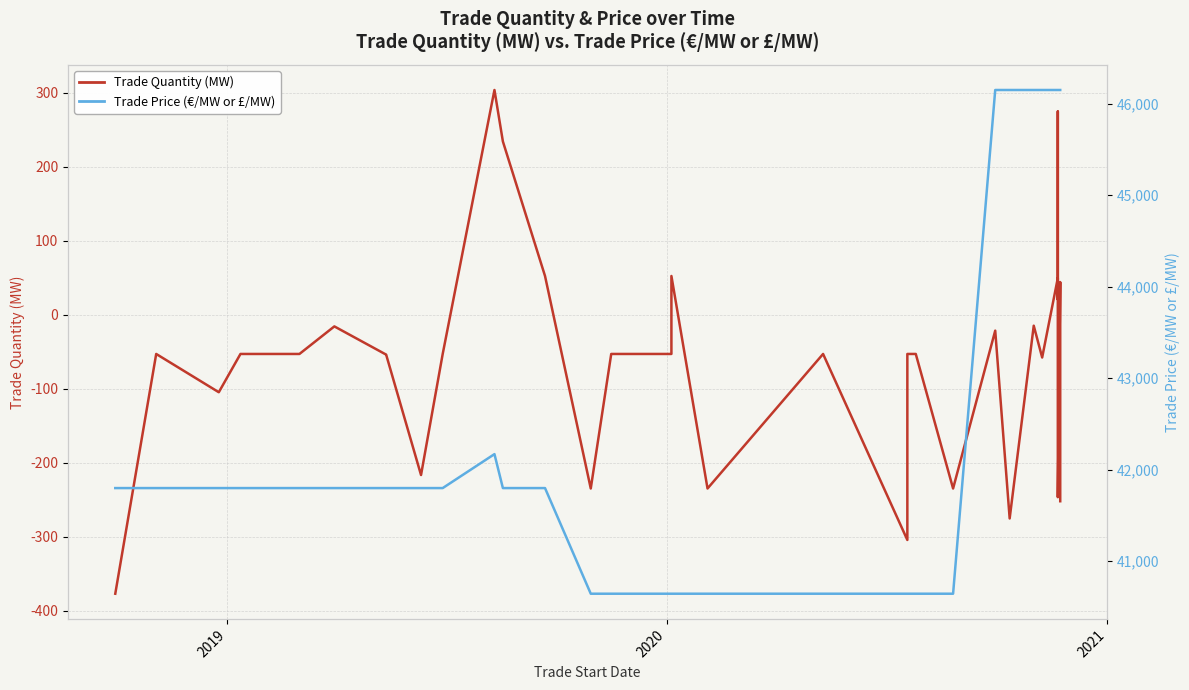

True or false: Trade Quantity (MW) and Trade Price (€/MW or £/MW) intersect in this chart.

False